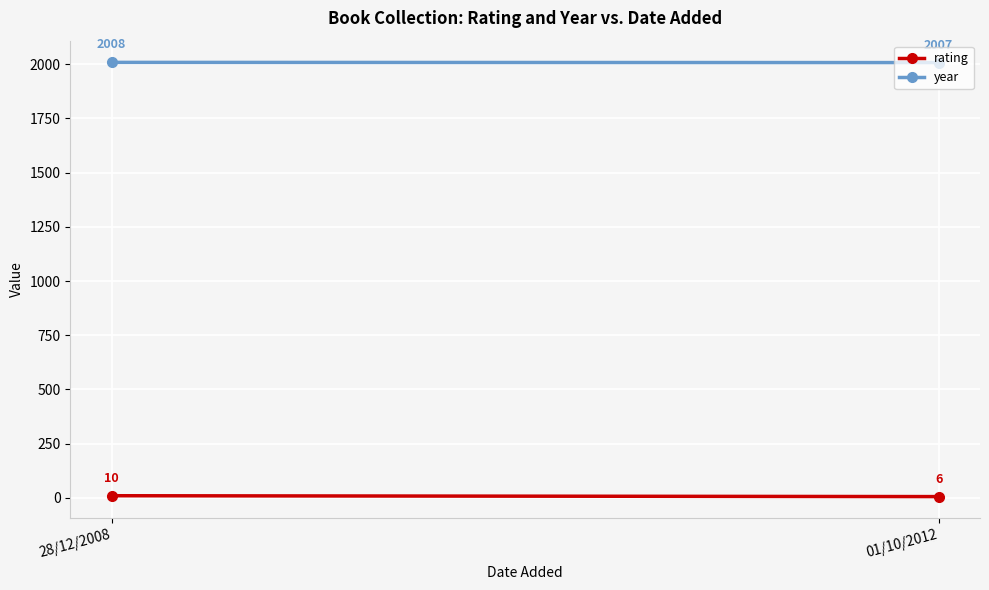

What is the label of the 2nd point from the left?

01/10/2012